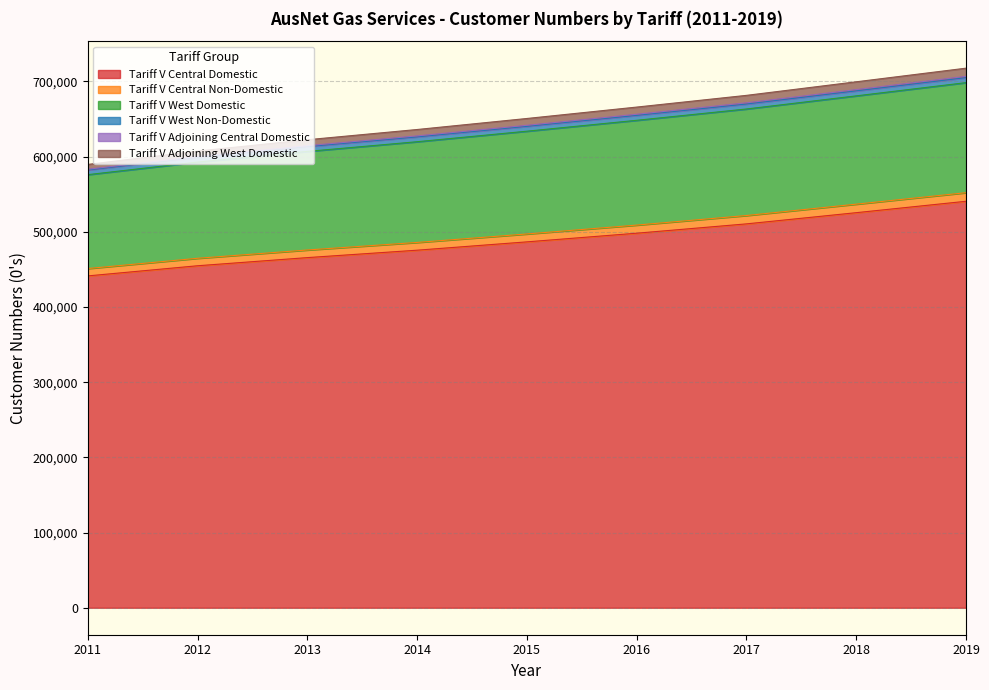

Is it true that Tariff V Adjoining Central Domestic equals 871526 at 2013?

False